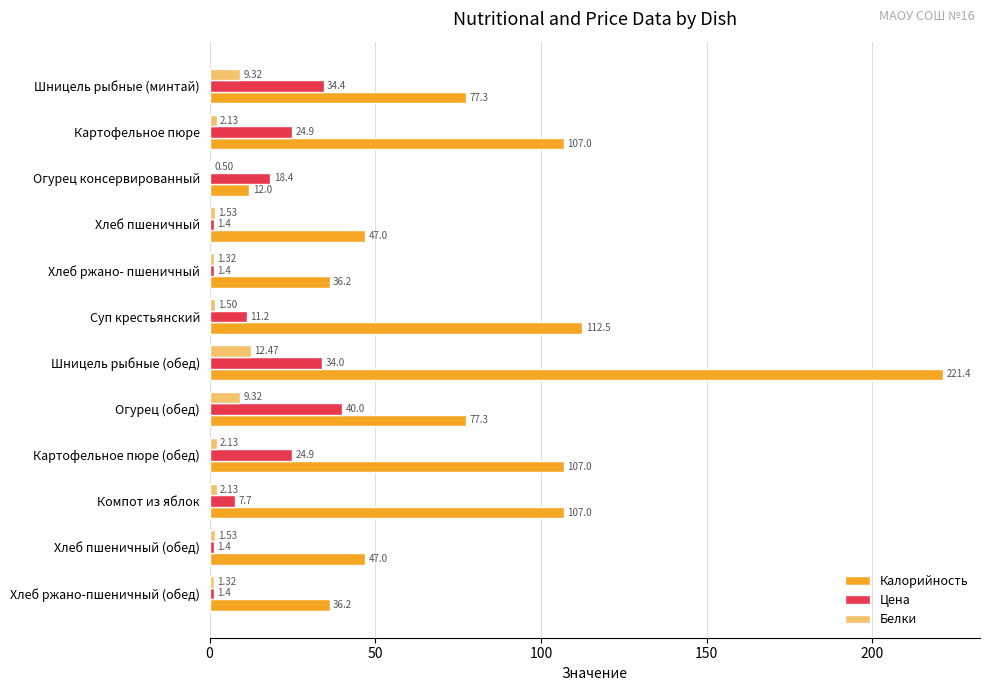

Which category has the highest value across all series?

Шницель рыбные (обед)